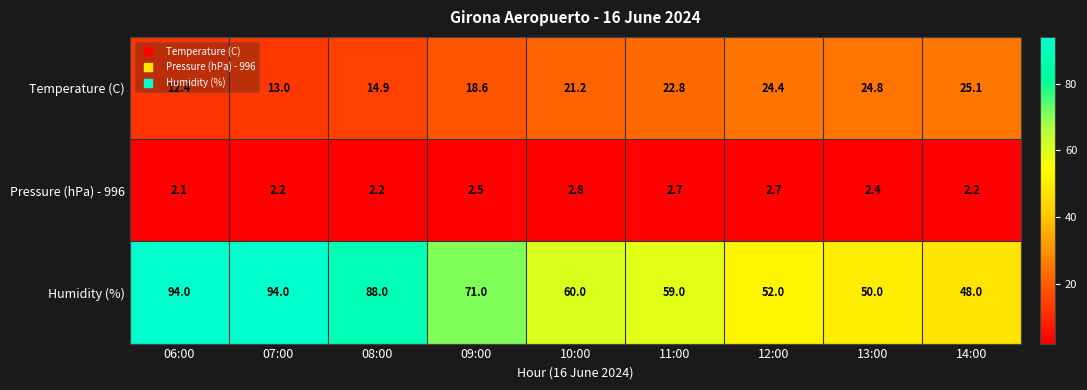

What is the total value across all series at 07:00?

109.2